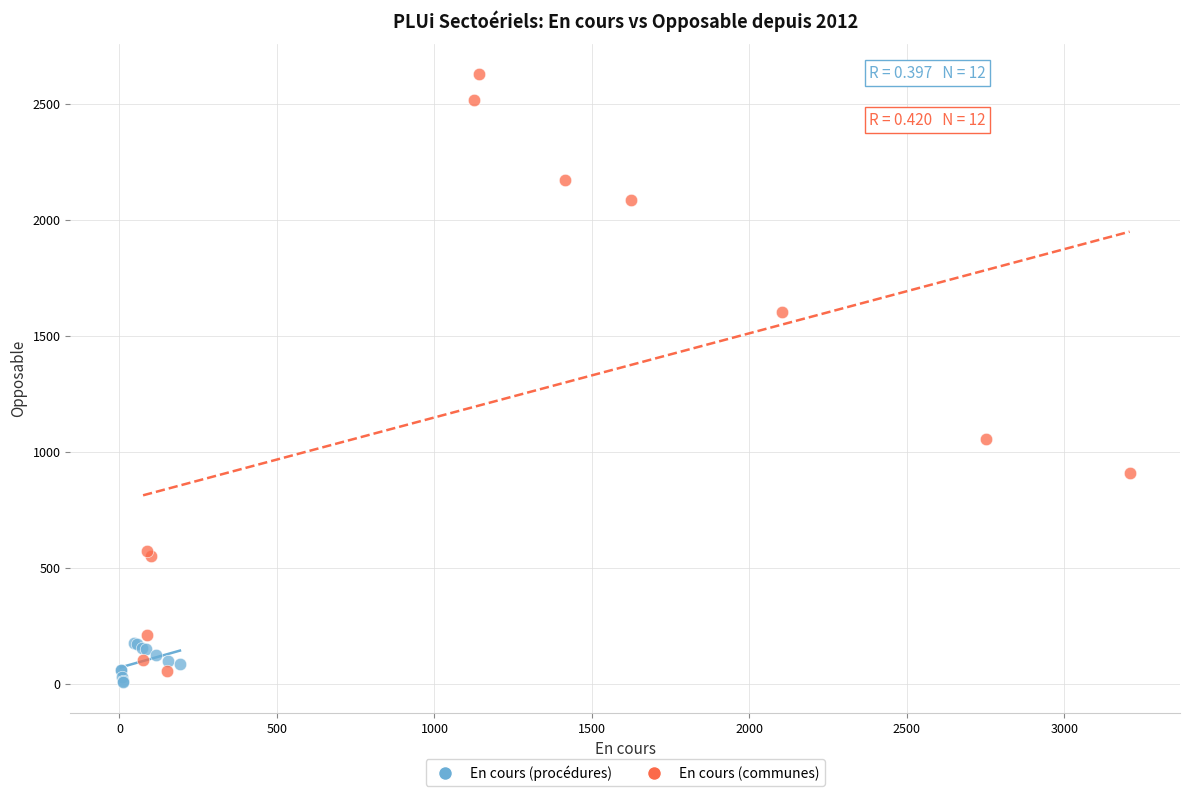

Which series contains the highest Y value?

En cours (communes)